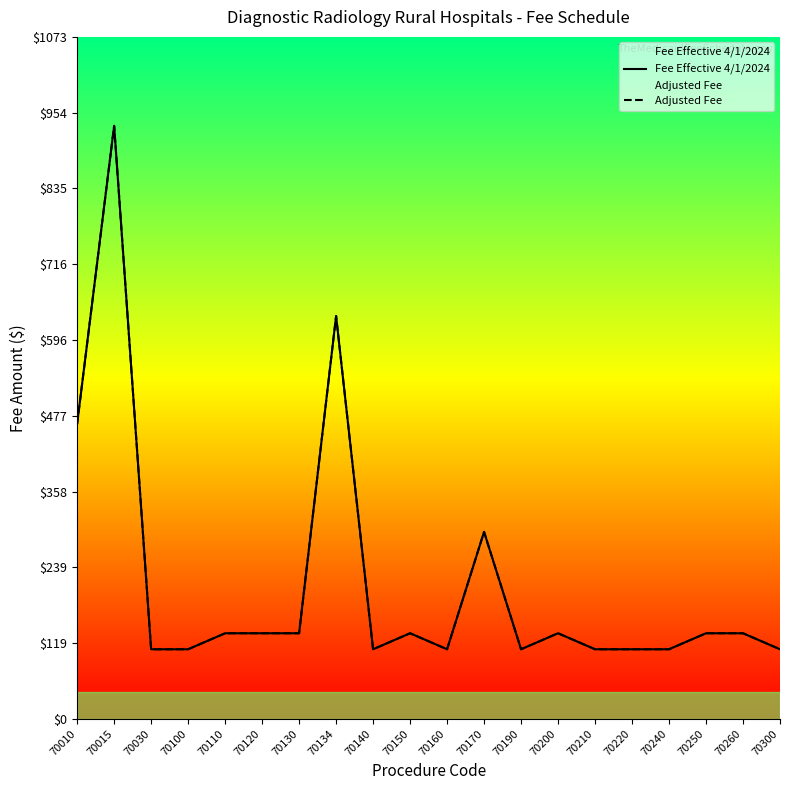

Is it true that Adjusted Fee equals 60.6 at 70210?

False